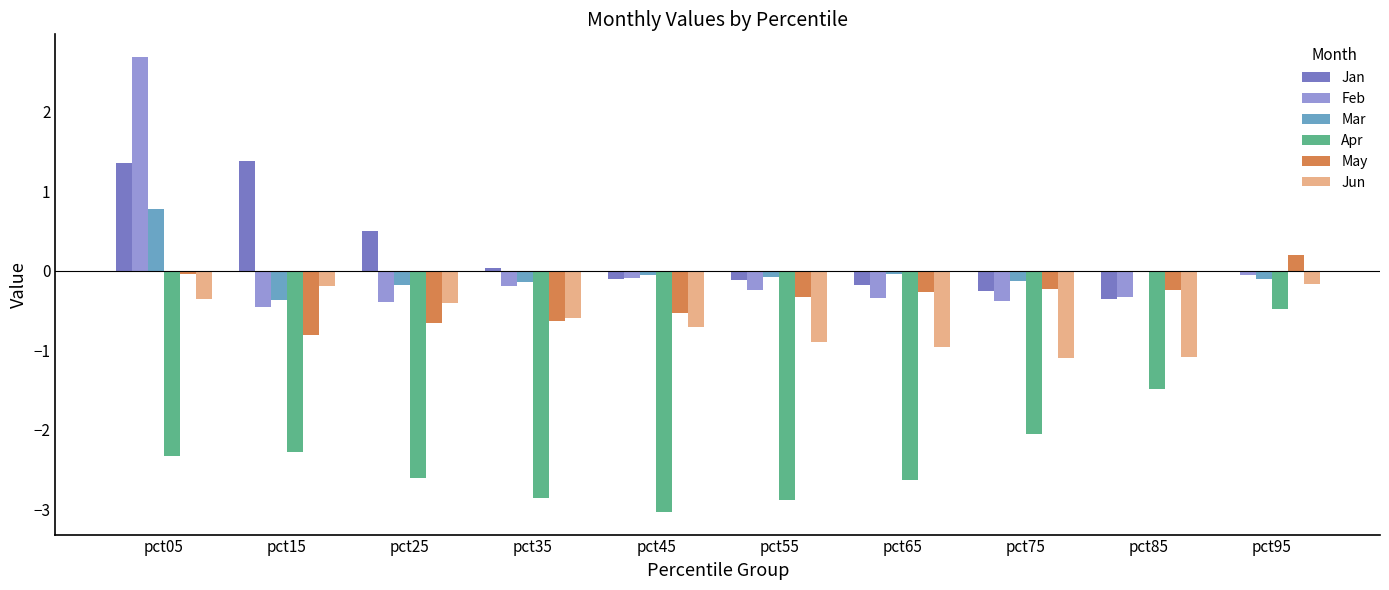

How many data points does each series have?

10